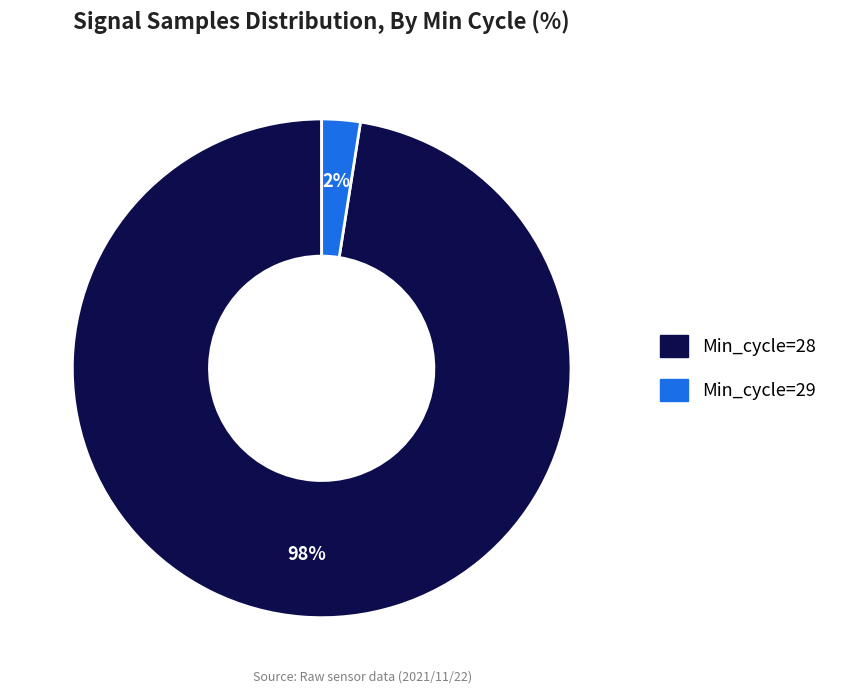

To the nearest percent, what is the average slice percentage?

50%